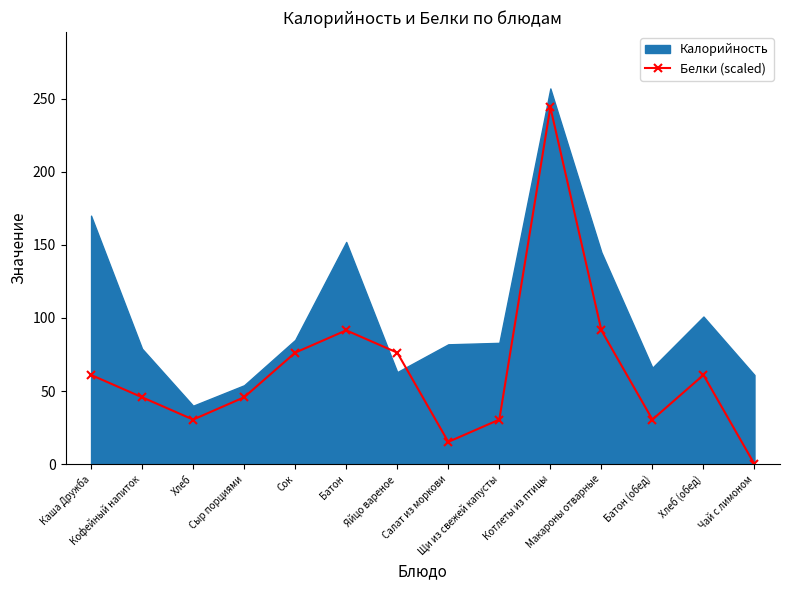

True or false: Белки (scaled) has more than 0 points higher than both neighbors.

True